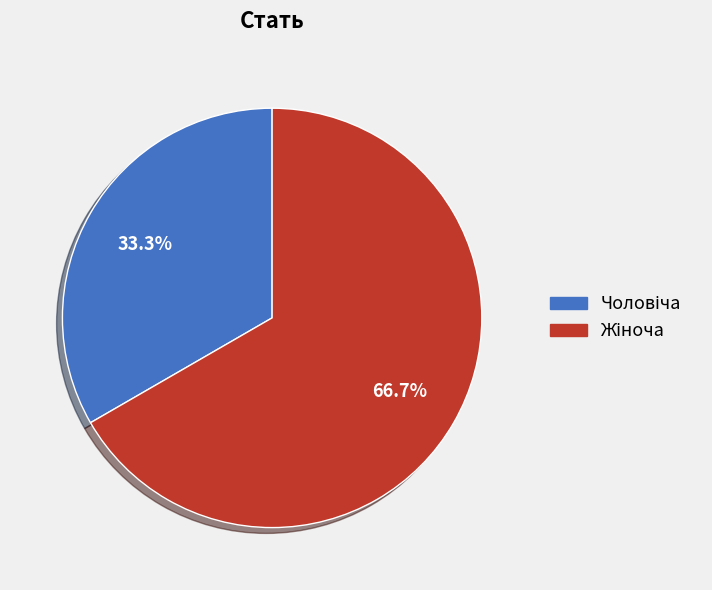

Is there a majority slice in this chart?

Yes